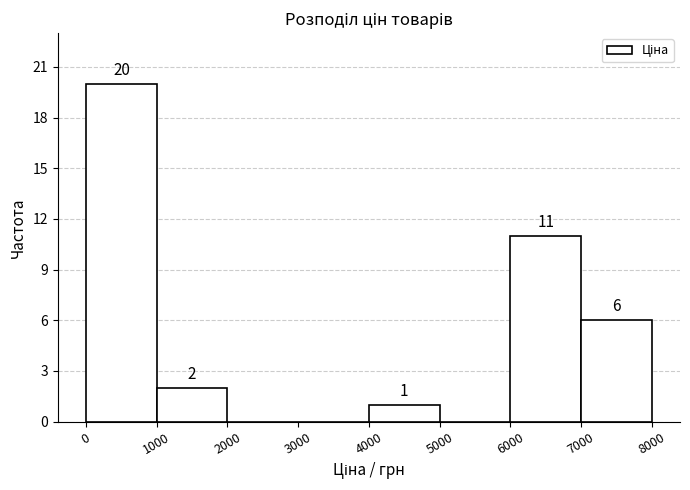

Which range on the x-axis has the tallest bar?

0 to 1000